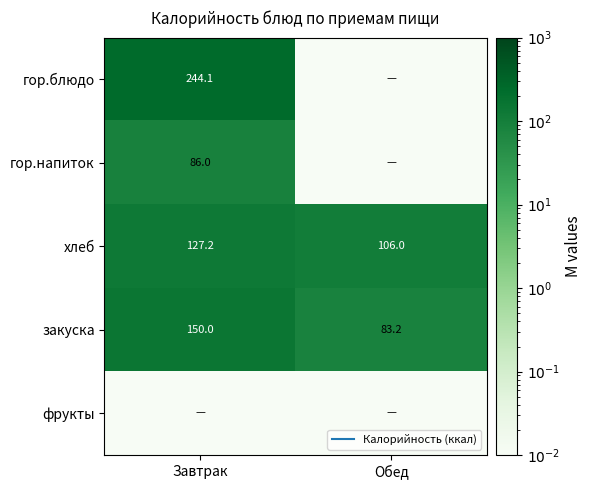

What is the total value across all series at Завтрак?

607.3